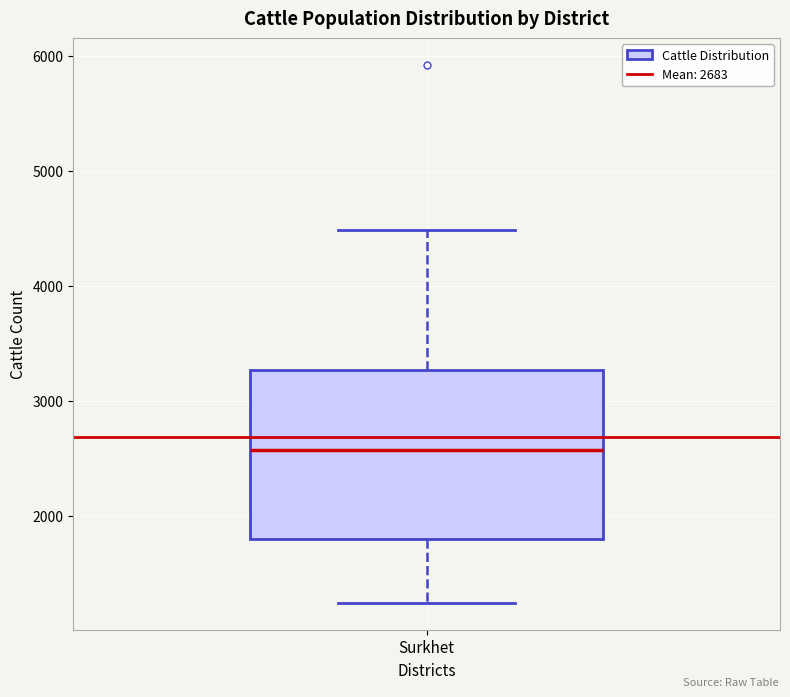

Read this box plot against the y-axis: the position of the median line, the range covered by the box, and the ends of both whiskers. The values are not printed on the chart, so give them approximately, as read against the axis.

median 2600, box 1800 to 3300, whiskers 1200 to 4500